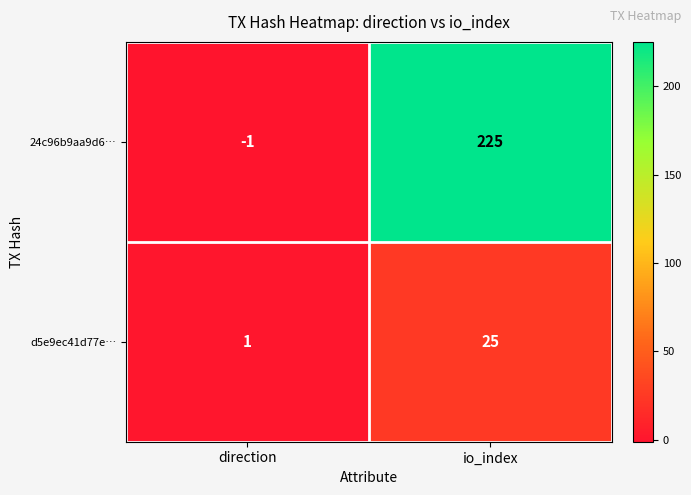

Which label corresponds to the largest value in the chart?

io_index